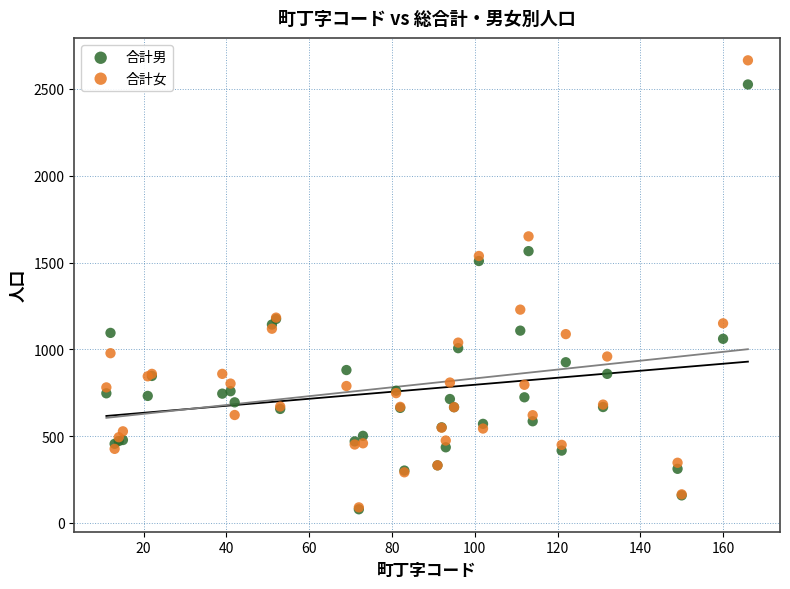

In the 合計男 series, what Y value is closest to 1302?

1175